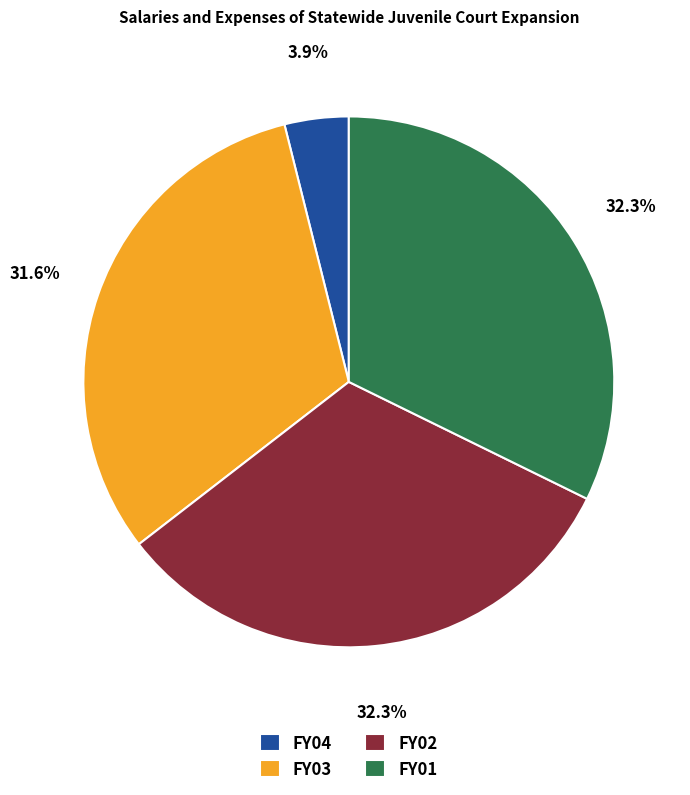

True or false: FY03 accounts for 21% of the total.

False